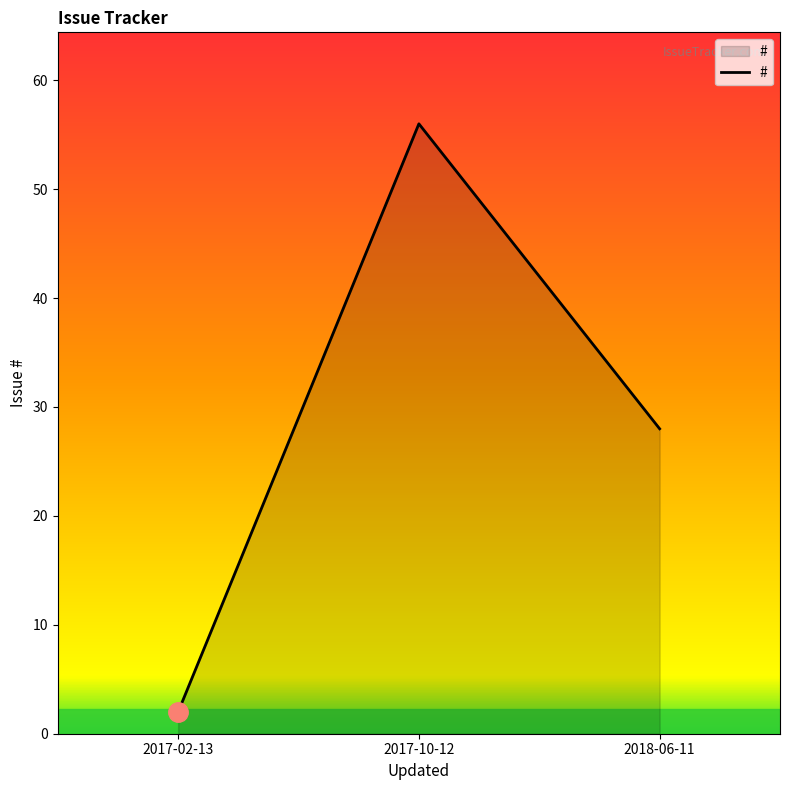

Rank the categories by value from highest to lowest.

2017-10-12, 2018-06-11, 2017-02-13